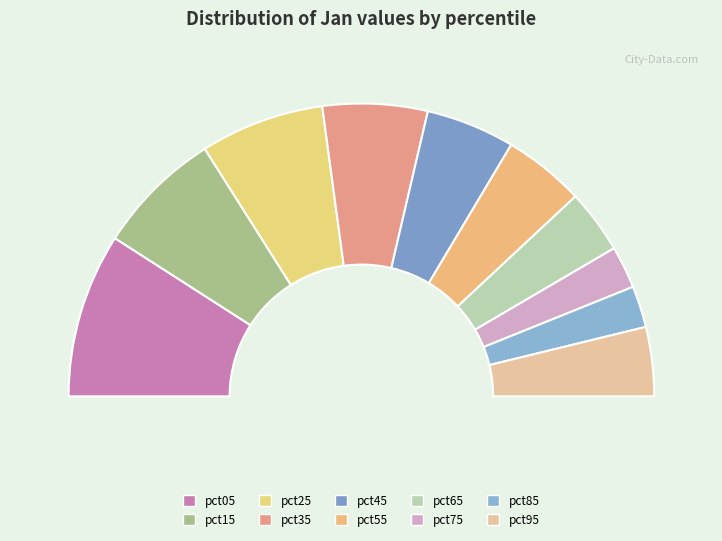

To the nearest percent, what is the combined percentage of pct95 and pct55?

17%